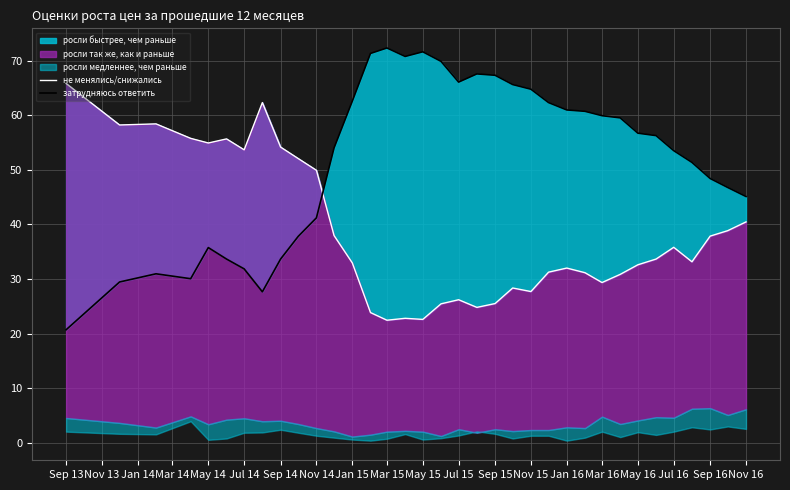

What is the maximum value for не менялись/снижались?

65.8